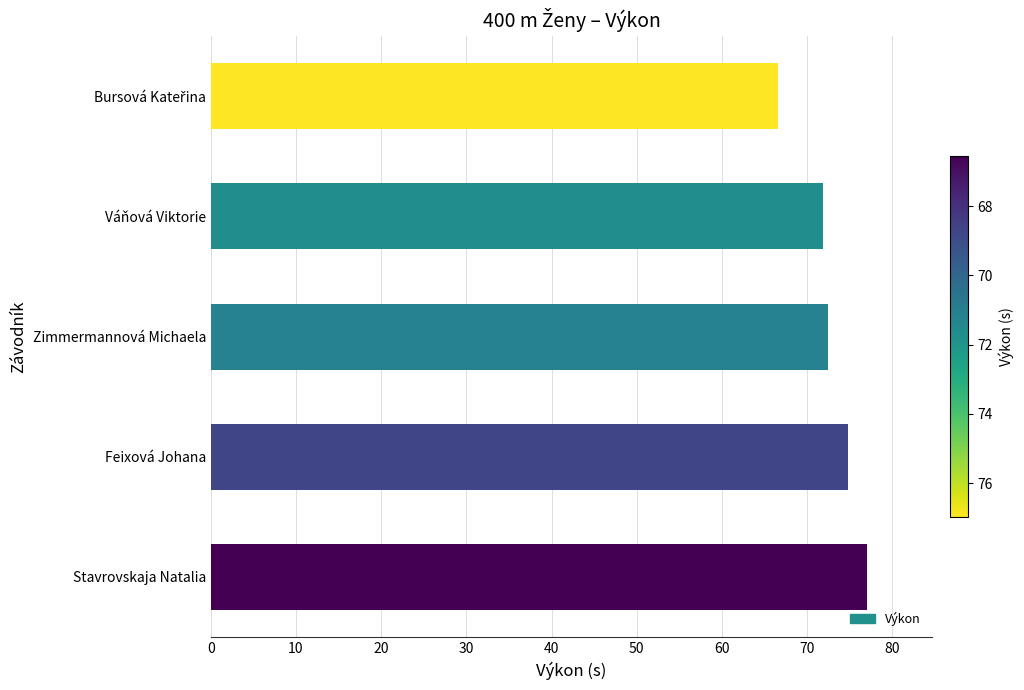

What is the approximate value at Váňová Viktorie?

71.9